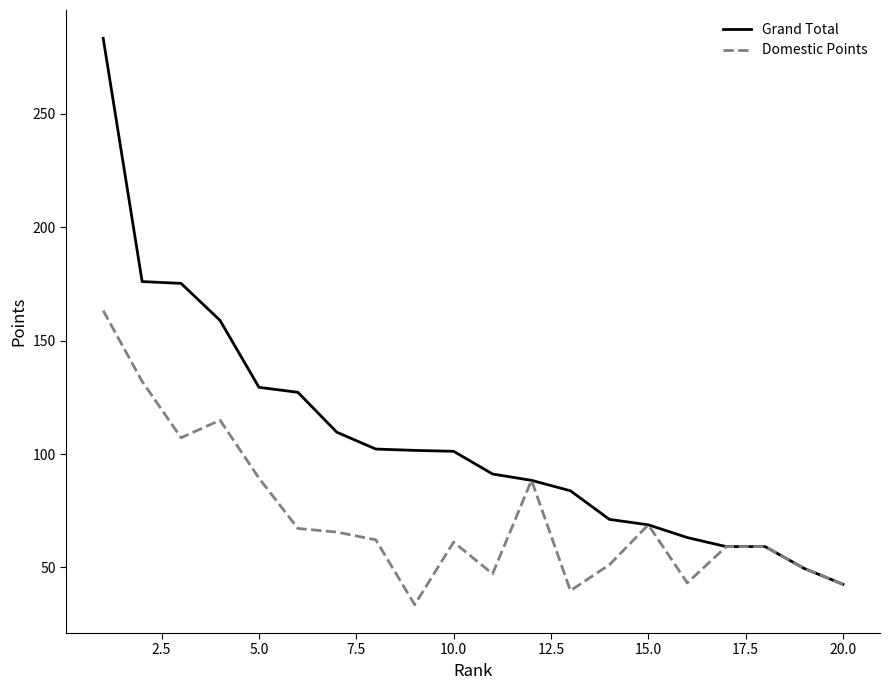

Which series has the widest spread of values?

Grand Total